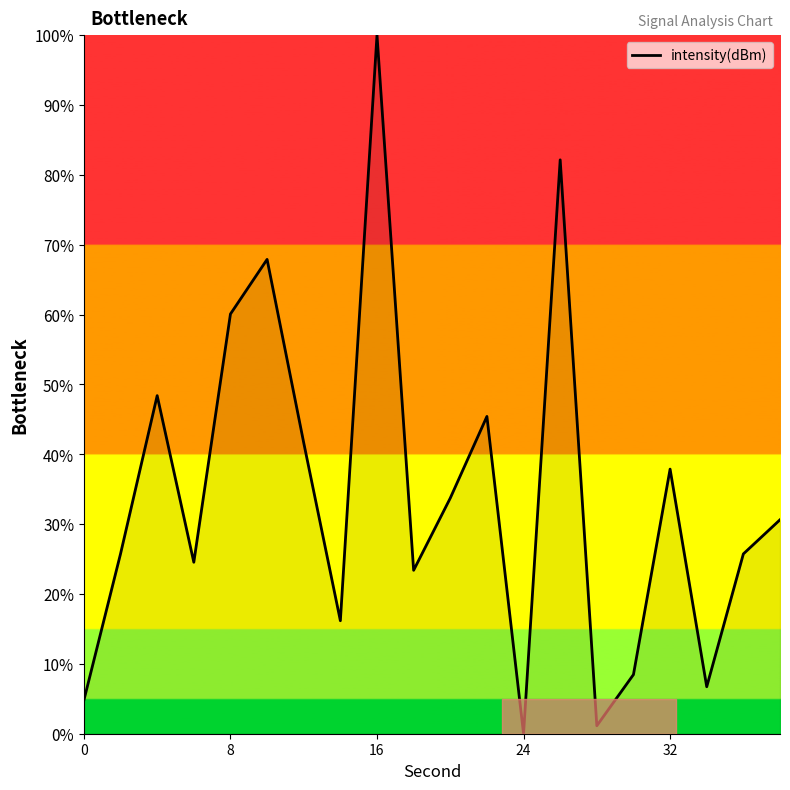

What is the difference between the maximum and minimum values?

100.0